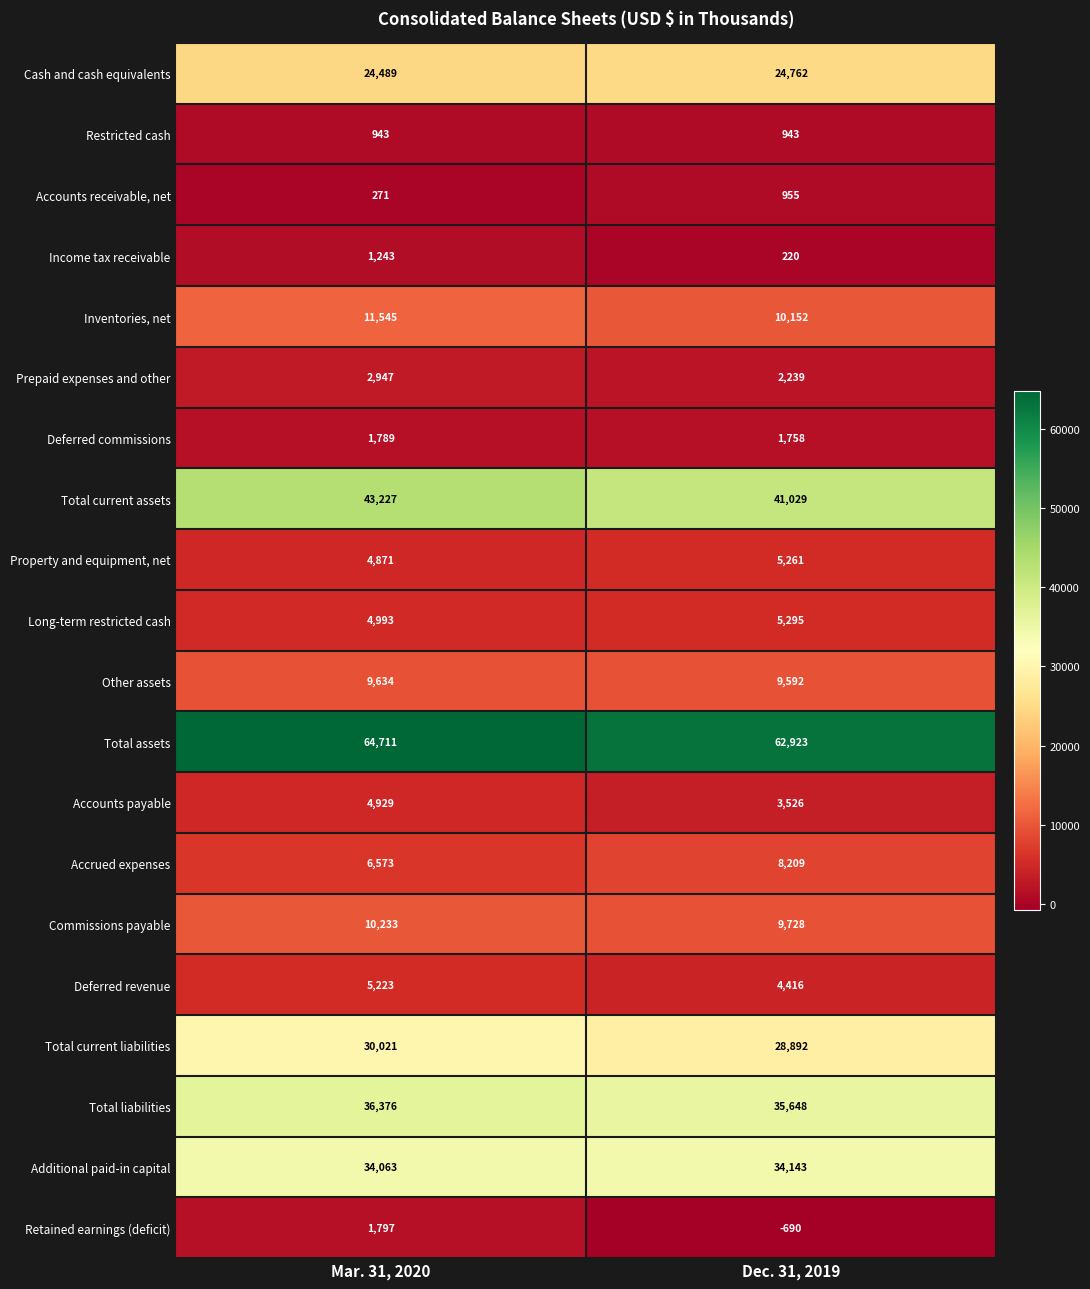

Is it true that Additional paid-in capital equals 34143 at Dec. 31, 2019?

True